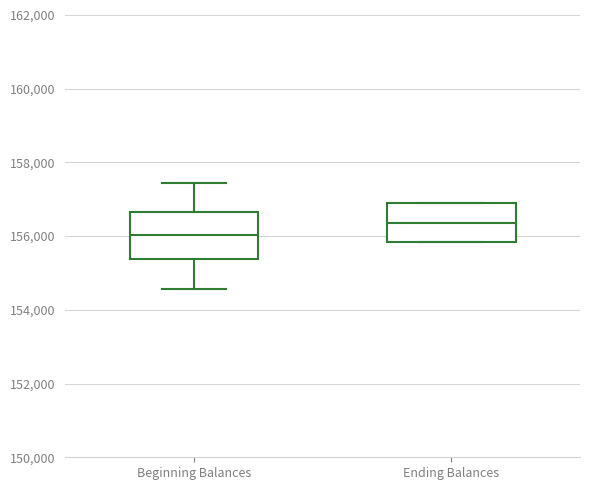

Which box's median line is the highest?

Ending Balances